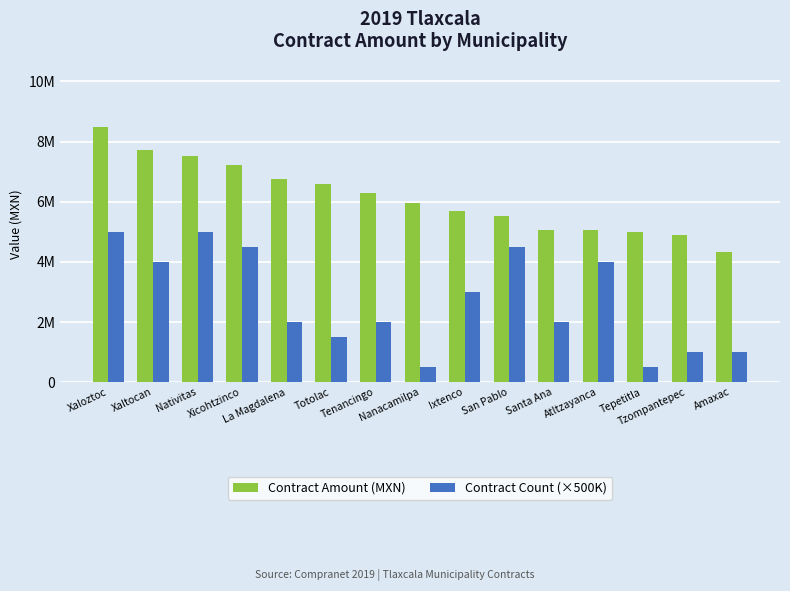

What position from the left is Tzompantepec?

14